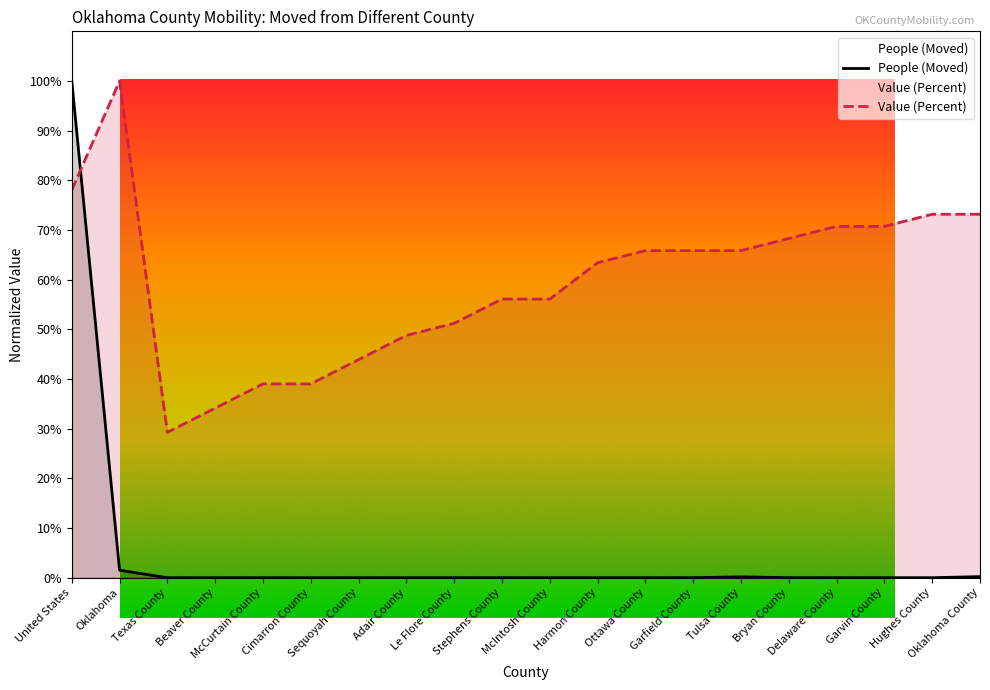

What is the total value across all series at United States?

1.8